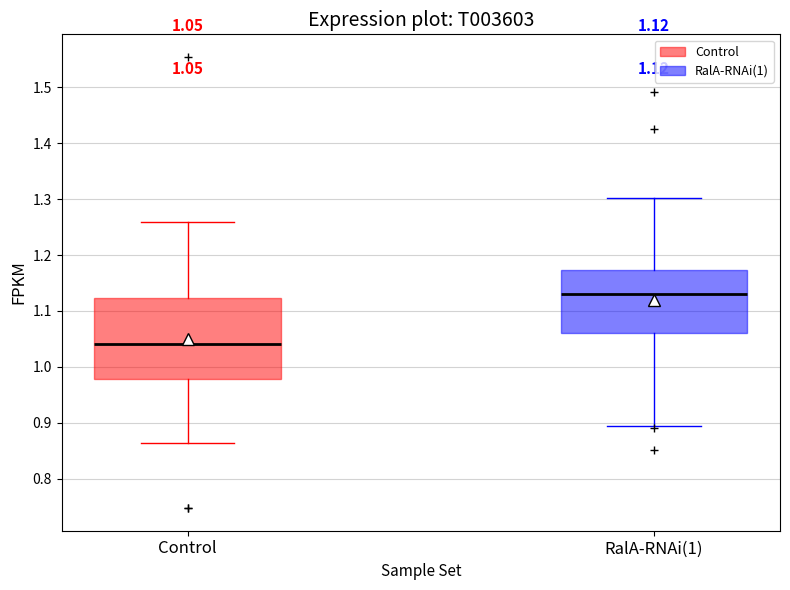

Which box is the tallest, from its lower edge to its upper edge?

Control